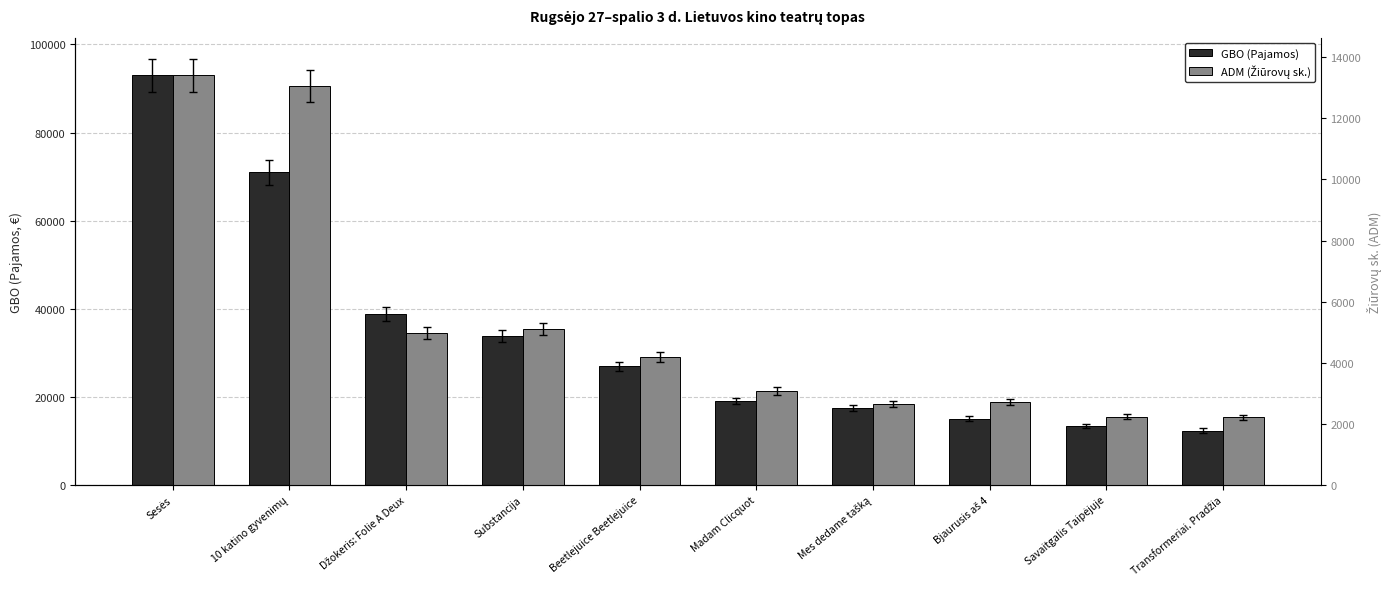

What is the label of the 2nd bar from the right?

Savaitgalis Taipėjuje